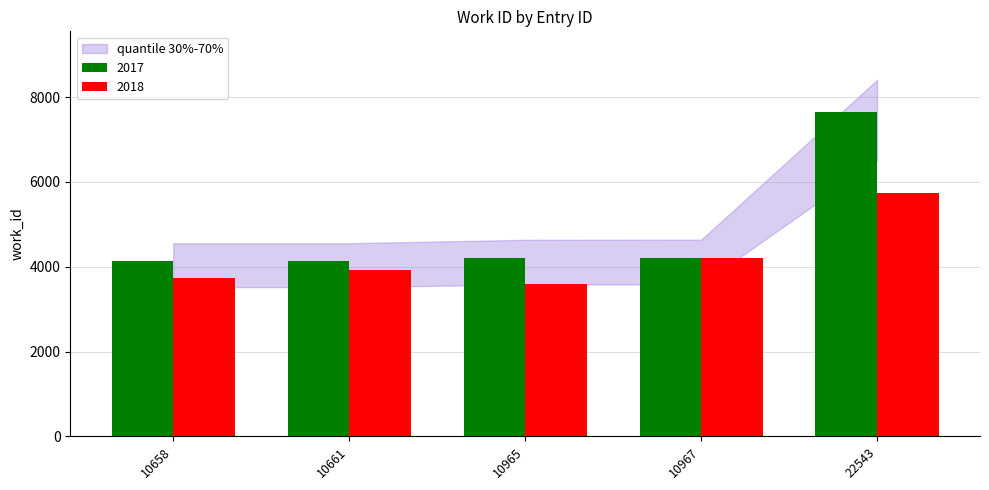

The value of 2018 at 10965 is 4785.7. True or false?

False